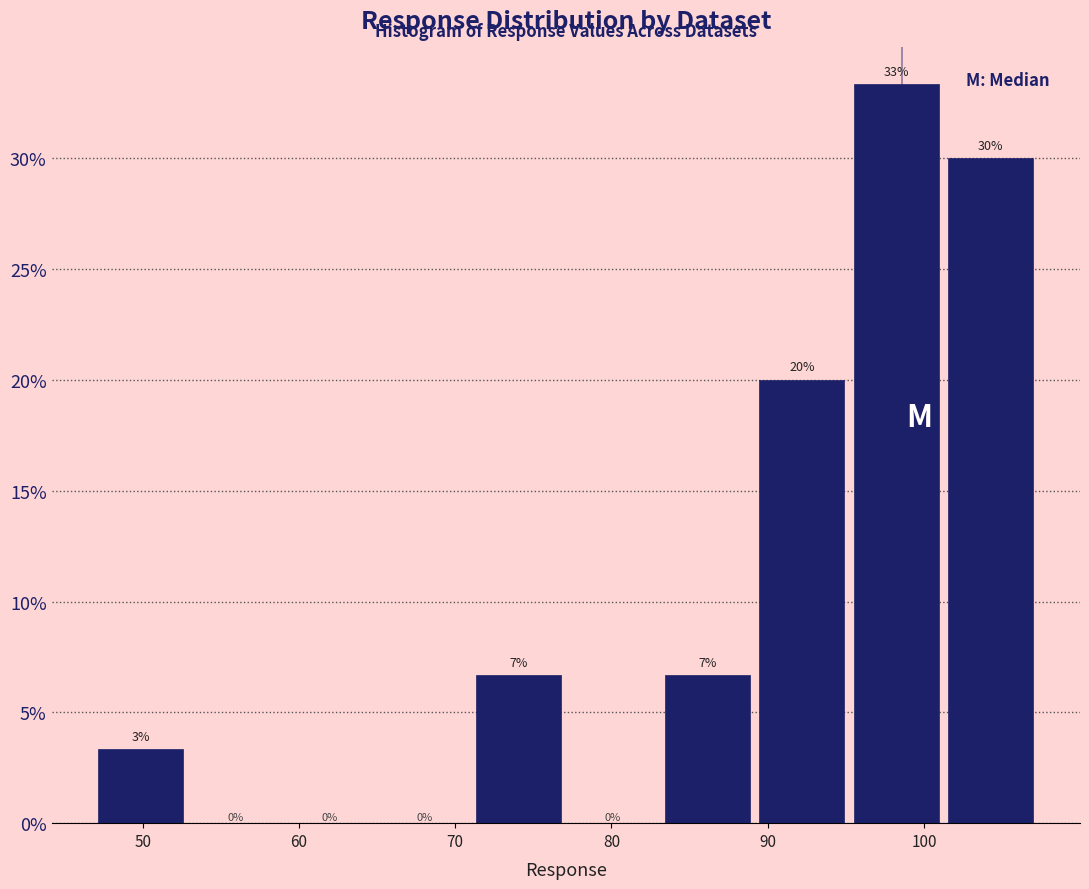

Over which range of the x-axis is the bar tallest?

96 to 102